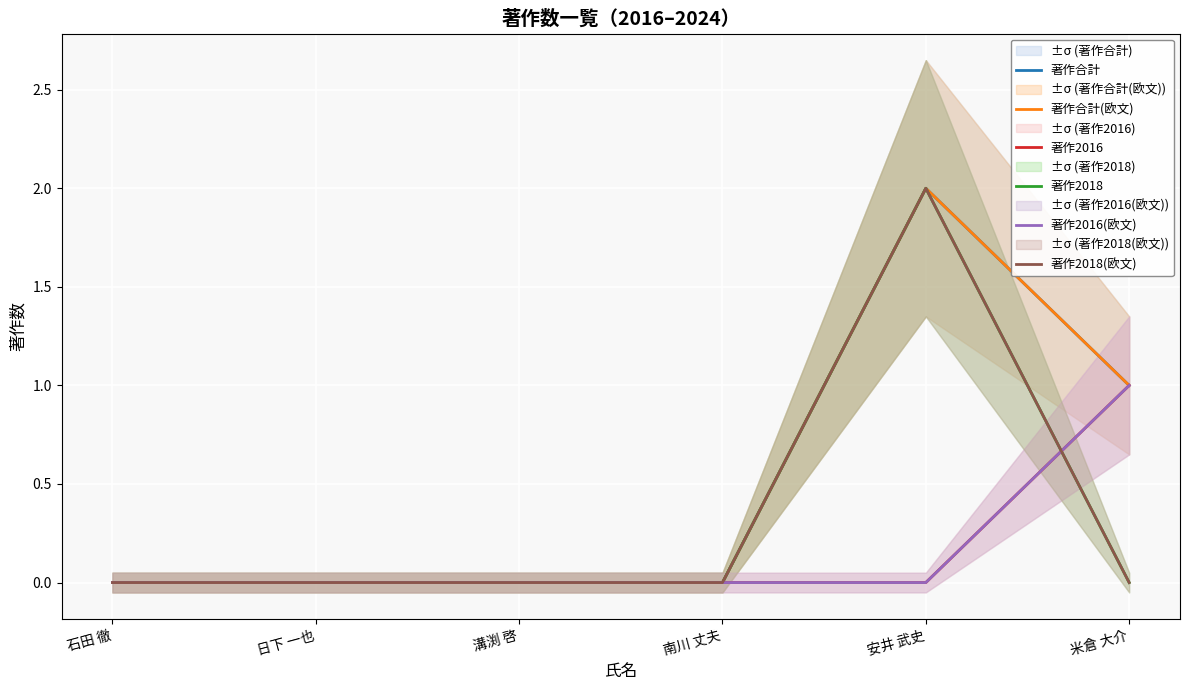

True or false: 著作2018 and 著作合計 cross at least once.

False